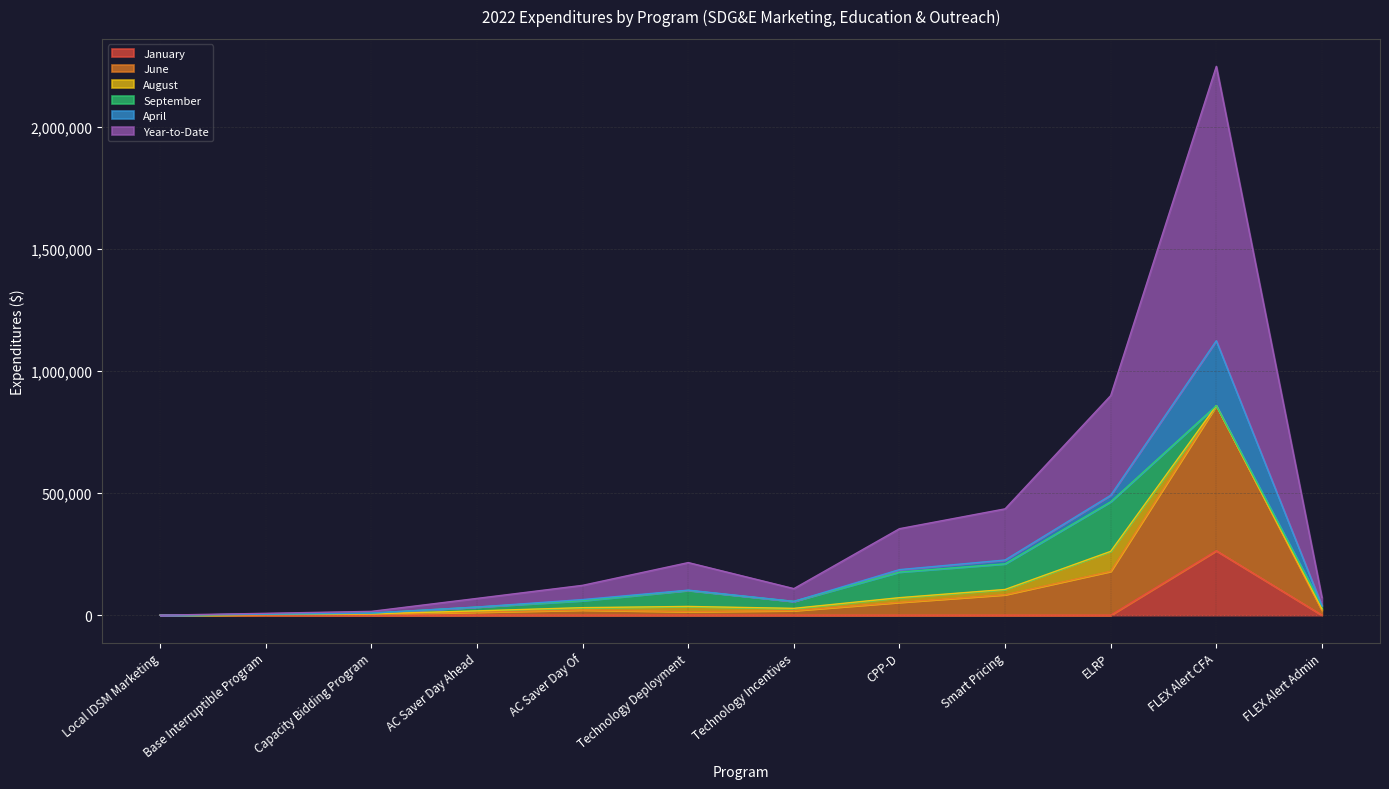

Is the value of April at AC Saver Day Of greater than the value of Year-to-Date at ELRP?

No